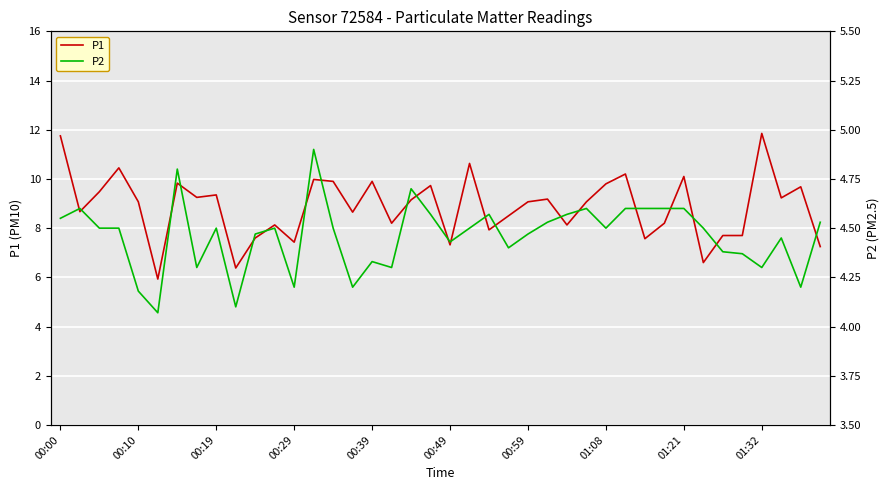

The value of P1 at 01:21 is 10.1. True or false?

True